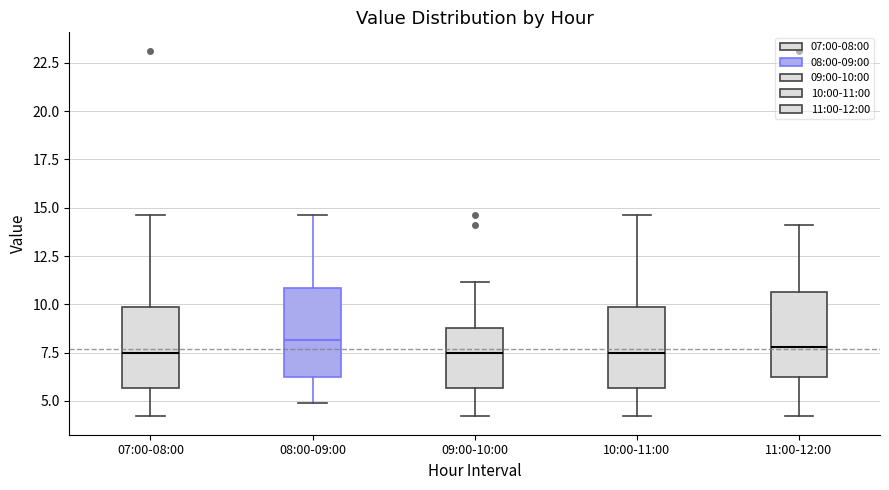

Reading left to right, transcribe this box plot: for each box, give where its median line is, the range the box spans, and where its two whiskers end, as read against the y-axis. The values are not printed on the chart, so give them approximately, as read against the axis.

07:00-08:00: median 7.5, box 5.5 to 10.0, whiskers 4.0 to 14.5
08:00-09:00: median 8.0, box 6.0 to 11.0, whiskers 5.0 to 14.5
09:00-10:00: median 7.5, box 5.5 to 9.0, whiskers 4.0 to 11.0
10:00-11:00: median 7.5, box 5.5 to 10.0, whiskers 4.0 to 14.5
11:00-12:00: median 8.0, box 6.0 to 10.5, whiskers 4.0 to 14.0